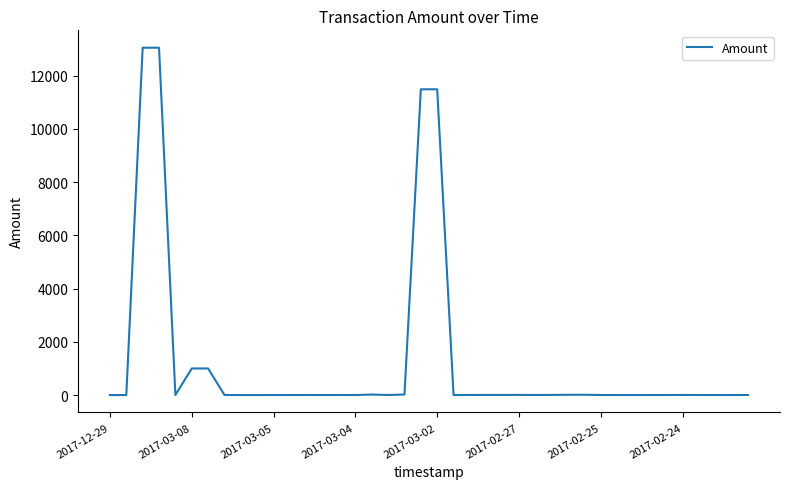

What is the maximum value shown in the chart?

13051.0